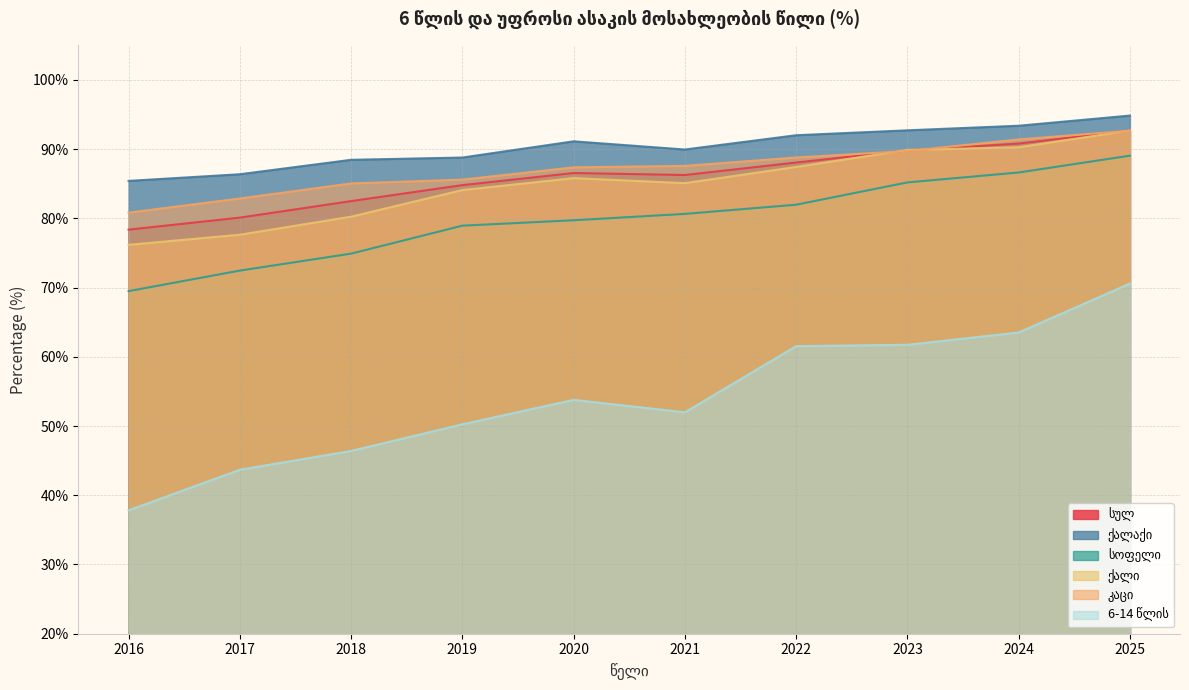

Does the chart have visible grid lines?

Yes